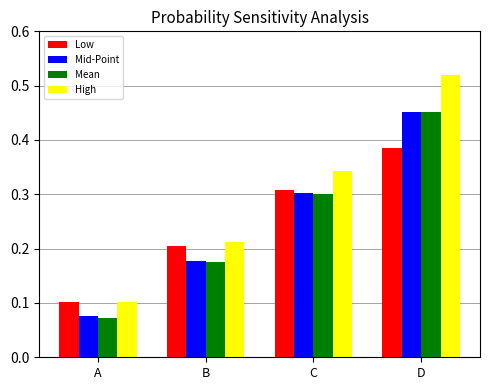

What are all the series names shown in the legend?

Low, Mid-Point, Mean, High